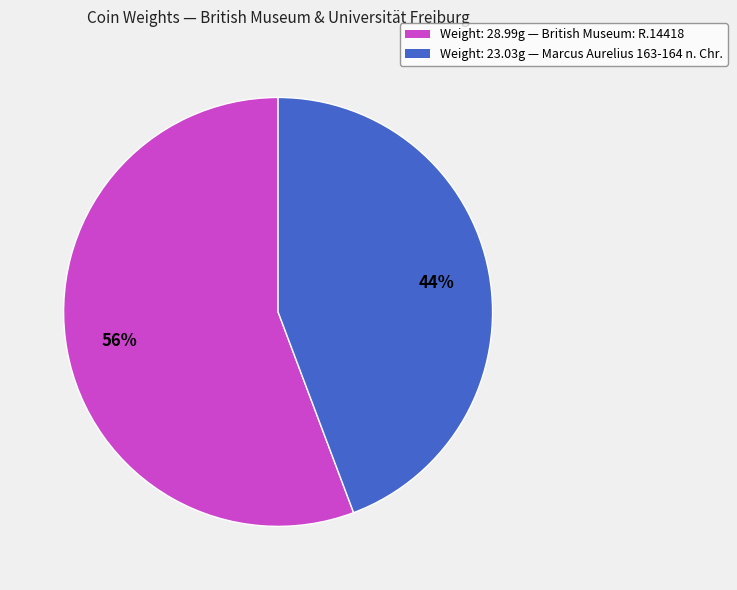

Is there a majority slice in this chart?

Yes